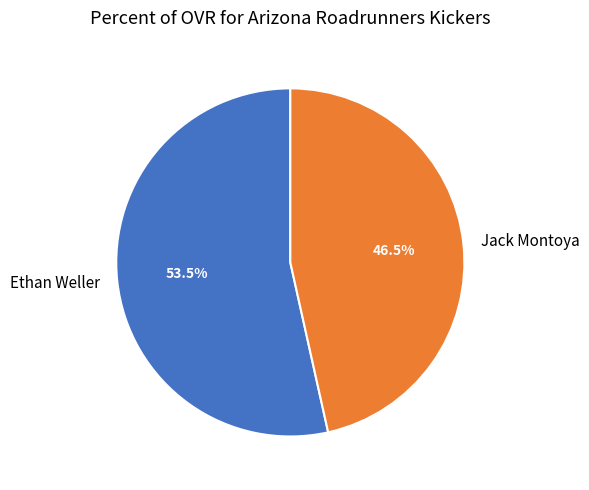

Rank the categories by value from lowest to highest.

Jack Montoya, Ethan Weller